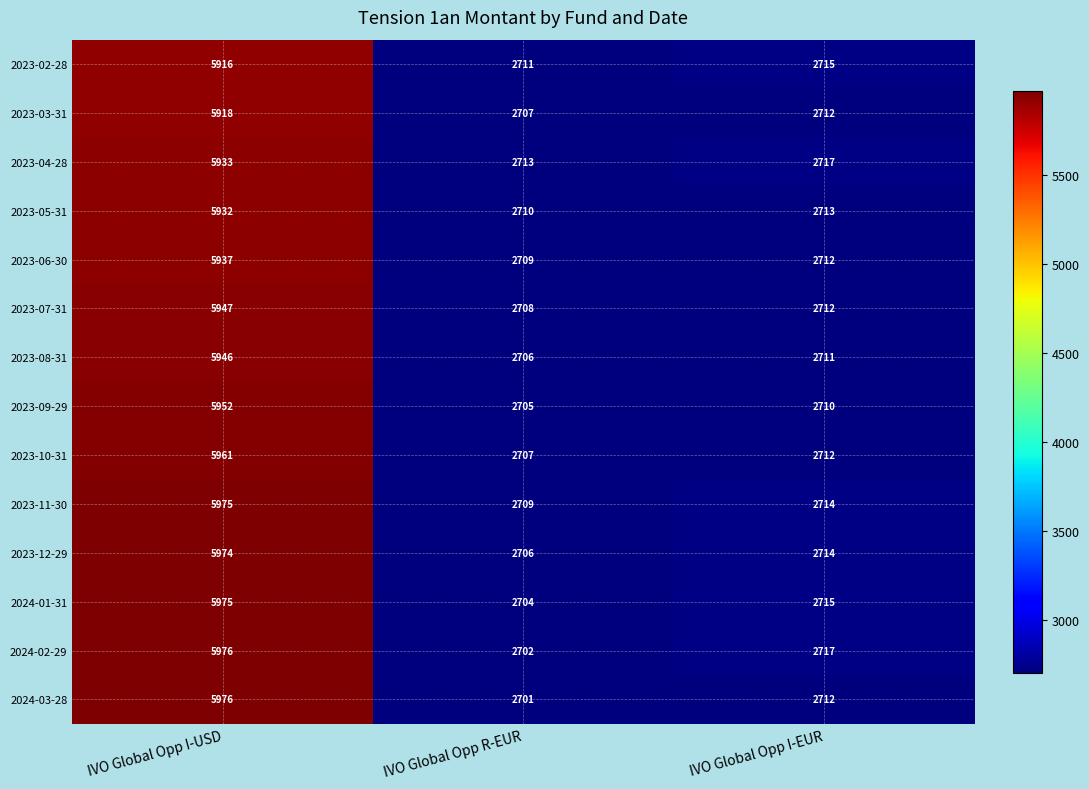

Count the number of data series in this chart.

14